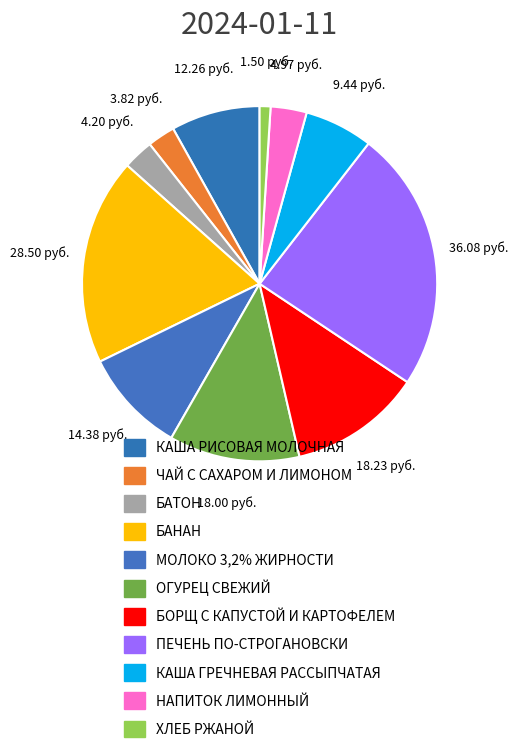

Rank the categories by value from highest to lowest.

ПЕЧЕНЬ ПО-СТРОГАНОВСКИ, БАНАН, БОРЩ С КАПУСТОЙ И КАРТОФЕЛЕМ, ОГУРЕЦ СВЕЖИЙ, МОЛОКО 3,2% ЖИРНОСТИ, КАША РИСОВАЯ МОЛОЧНАЯ, КАША ГРЕЧНЕВАЯ РАССЫПЧАТАЯ, НАПИТОК ЛИМОННЫЙ, БАТОН, ЧАЙ С САХАРОМ И ЛИМОНОМ, ХЛЕБ РЖАНОЙ